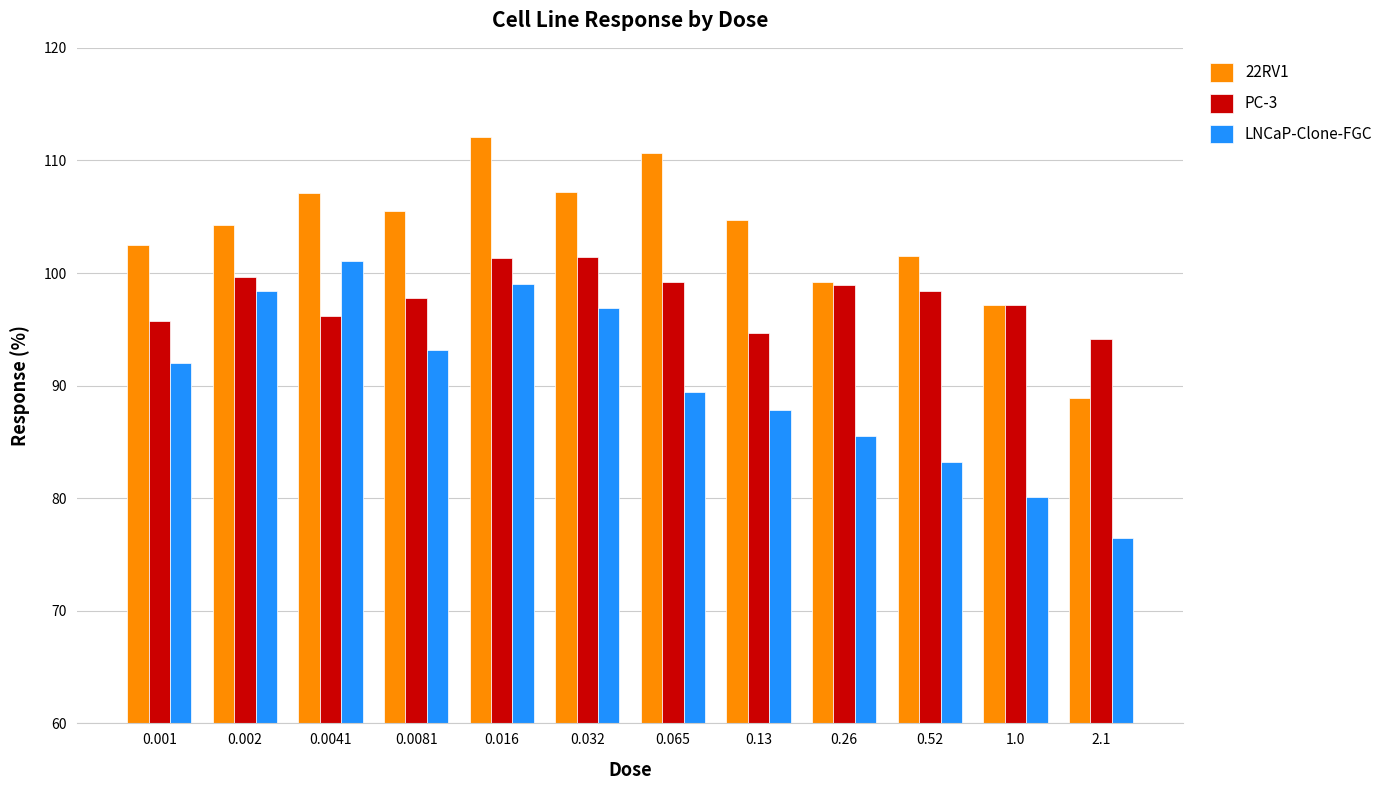

At how many categories does at least one series exceed 85?

12